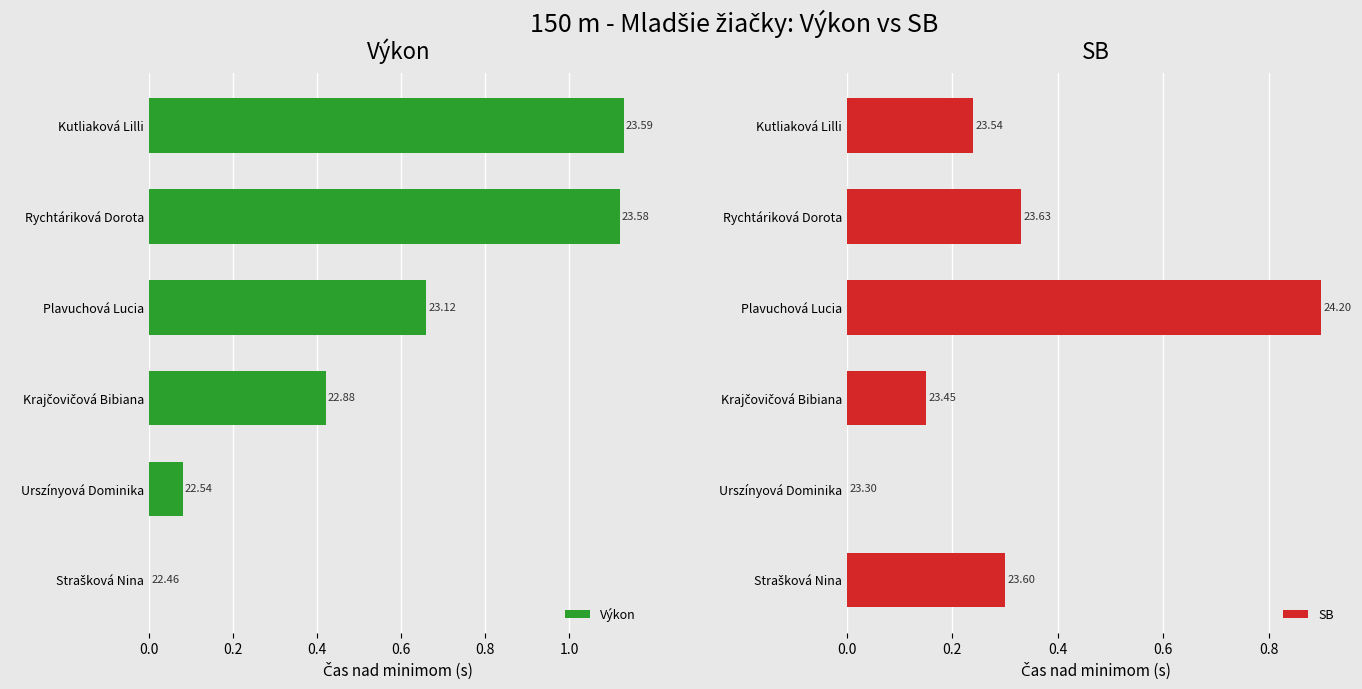

Count the SB values in the range 0 to 1.

6